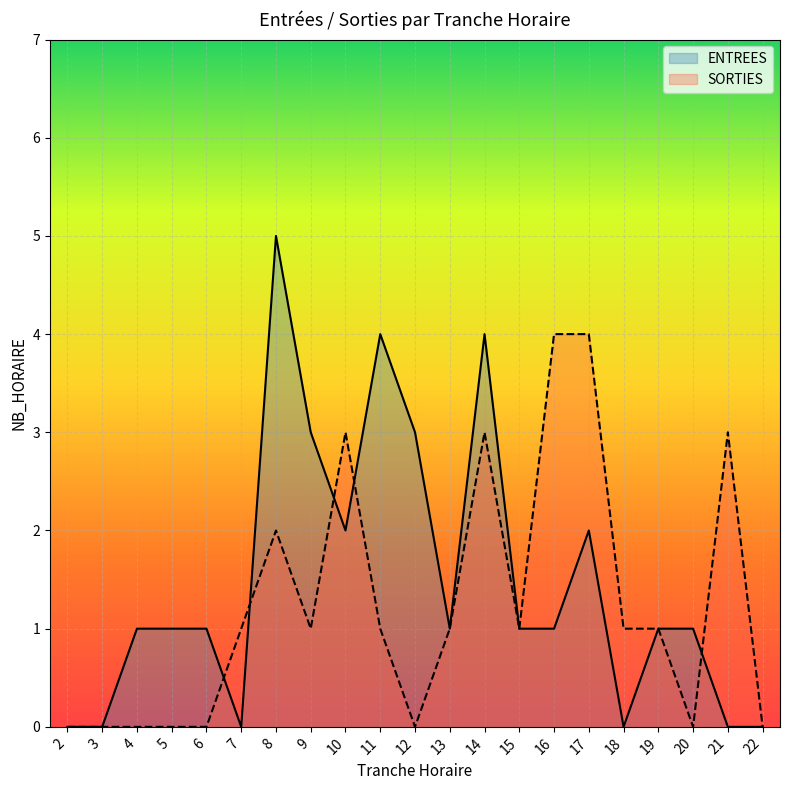

Rank the series by their average value, from lowest to highest.

SORTIES, ENTREES